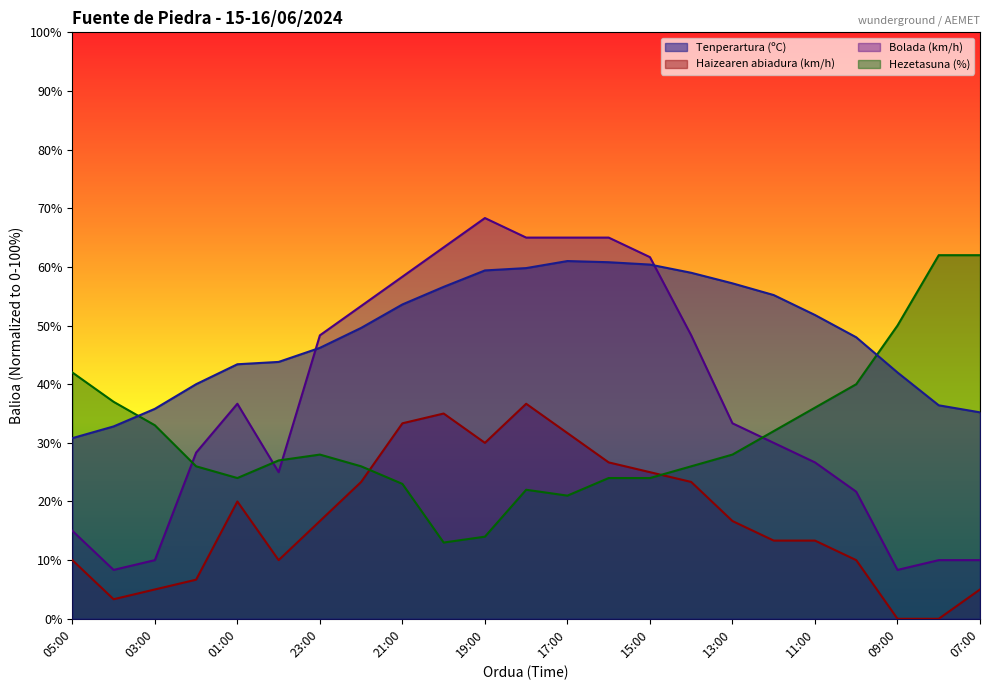

Reading right to left, extract all data points from this chart.

Tenperartura (ºC): 07:00=35.2	08:00=36.4	09:00=42.0	10:00=48.0	11:00=51.8	12:00=55.2	13:00=57.2	14:00=59.0	15:00=60.4	16:00=60.8	17:00=61.0	18:00=59.8	19:00=59.4	20:00=56.6	21:00=53.6	22:00=49.6	23:00=46.2	00:00=43.8	01:00=43.4	02:00=40.0	03:00=35.8	04:00=32.8	05:00=30.8
Haizearen abiadura (km/h): 07:00=5.0	08:00=0.0	09:00=0.0	10:00=10.0	11:00=13.3	12:00=13.3	13:00=16.7	14:00=23.3	15:00=25.0	16:00=26.7	17:00=31.7	18:00=36.7	19:00=30.0	20:00=35.0	21:00=33.3	22:00=23.3	23:00=16.7	00:00=10.0	01:00=20.0	02:00=6.7	03:00=5.0	04:00=3.3	05:00=10.0
Bolada (km/h): 07:00=10.0	08:00=10.0	09:00=8.3	10:00=21.7	11:00=26.7	12:00=30.0	13:00=33.3	14:00=48.3	15:00=61.7	16:00=65.0	17:00=65.0	18:00=65.0	19:00=68.3	20:00=63.3	21:00=58.3	22:00=53.3	23:00=48.3	00:00=25.0	01:00=36.7	02:00=28.3	03:00=10.0	04:00=8.3	05:00=15.0
Hezetasuna (%): 07:00=62.0	08:00=62.0	09:00=50.0	10:00=40.0	11:00=36.0	12:00=32.0	13:00=28.0	14:00=26.0	15:00=24.0	16:00=24.0	17:00=21.0	18:00=22.0	19:00=14.0	20:00=13.0	21:00=23.0	22:00=26.0	23:00=28.0	00:00=27.0	01:00=24.0	02:00=26.0	03:00=33.0	04:00=37.0	05:00=42.0